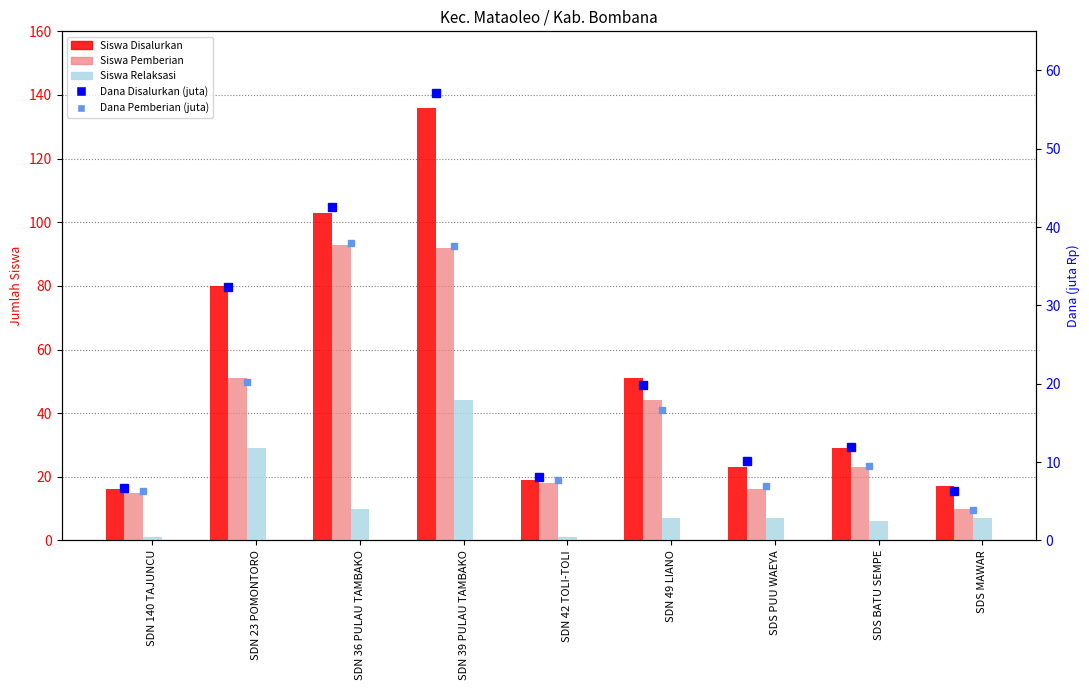

Count the number of categories in the chart.

9